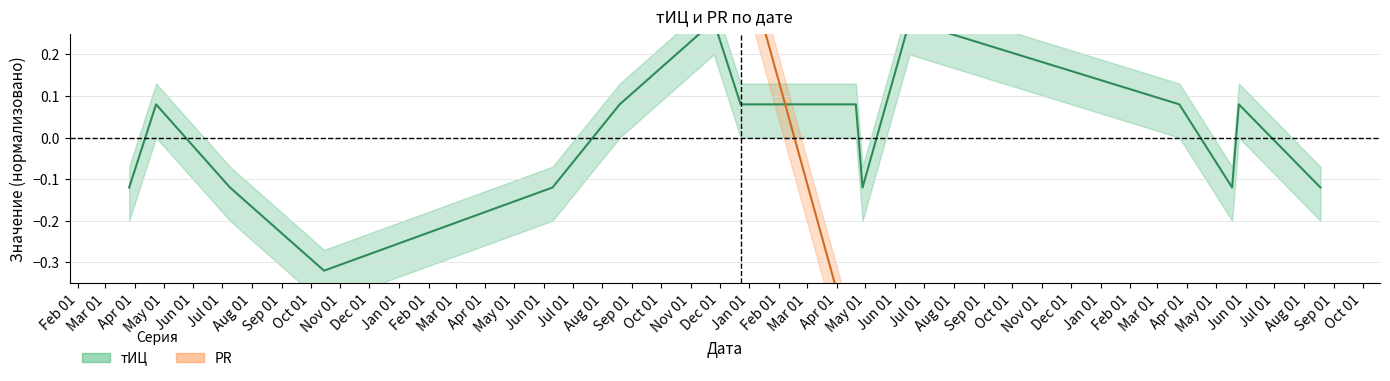

Which category has the highest value across all series?

2014-03-26